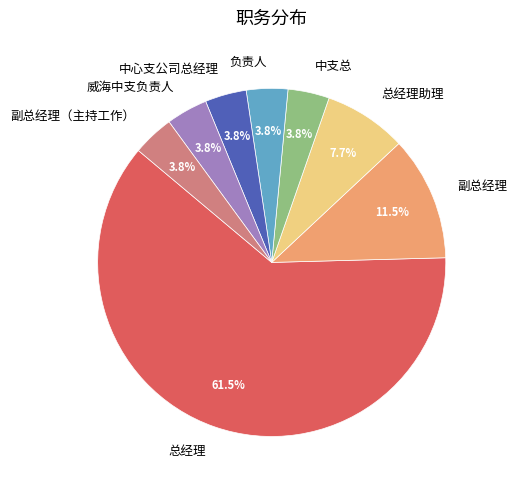

What is the ratio of the value at 副总经理（主持工作） to the value at 中心支公司总经理?

1.0